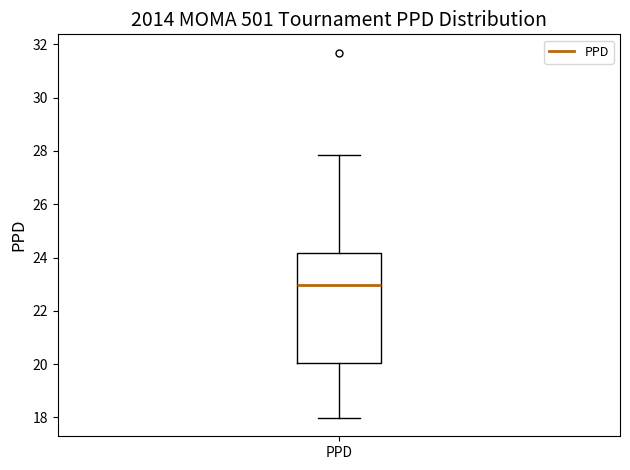

Read this box plot against the y-axis: the position of the median line, the range covered by the box, and the ends of both whiskers. The values are not printed on the chart, so give them approximately, as read against the axis.

median 23.0, box 20.0 to 24.2, whiskers 18.0 to 27.8